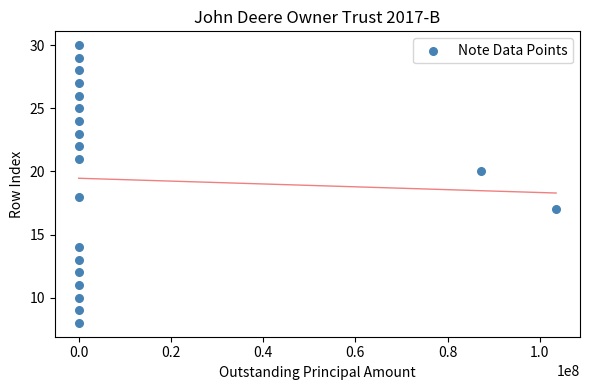

What is the range of Y values (max minus min)?

22